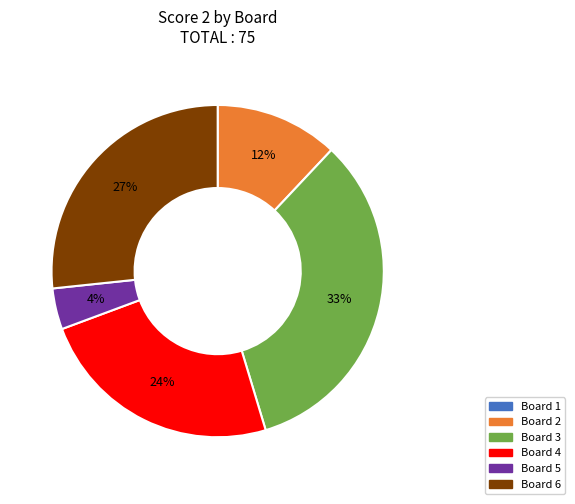

Does any single category account for the majority?

No